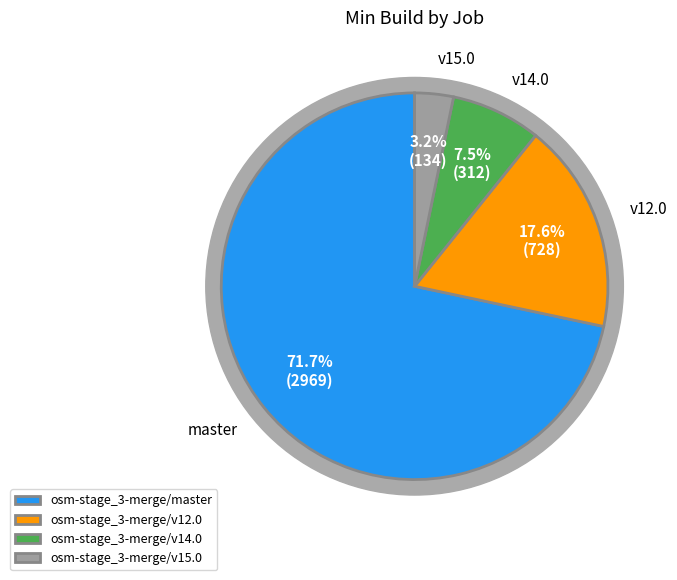

To the nearest percent, what is the difference between the osm-stage_3-merge/v14.0 and osm-stage_3-merge/v15.0 slice percentages?

4%